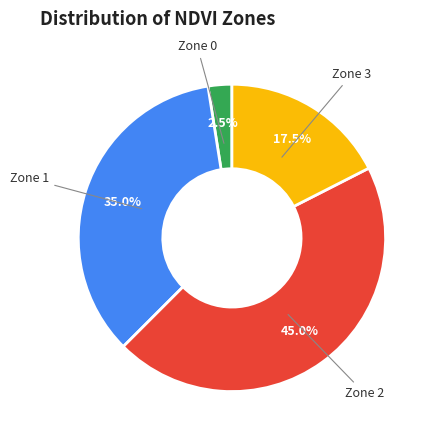

Does any single category account for the majority?

No